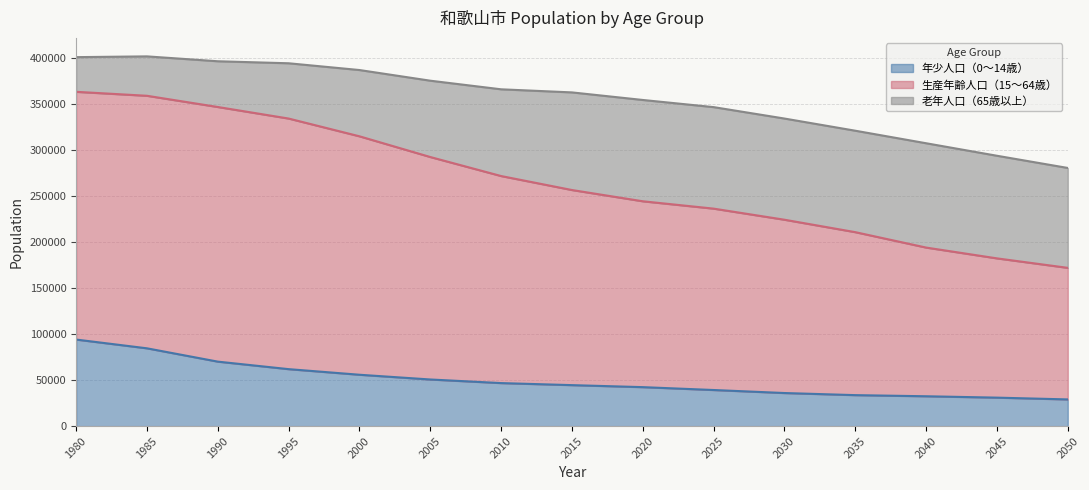

What is the sum of all 年少人口（0～14歳） values?

751623